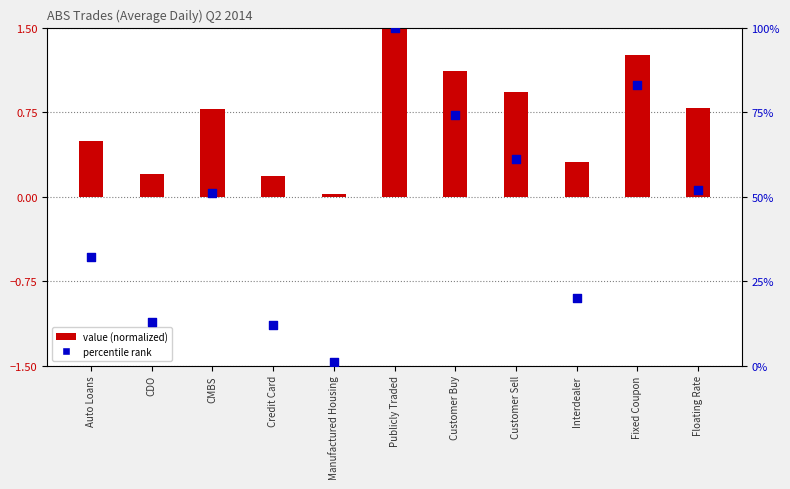

At how many categories does at least one series exceed 14?

8